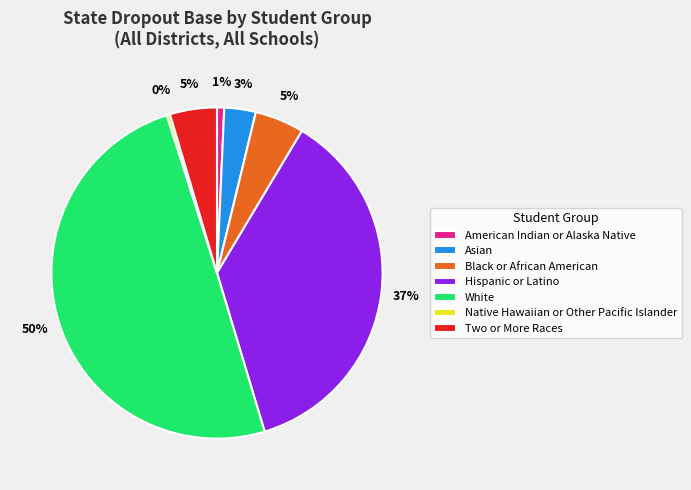

Between Native Hawaiian or Other Pacific Islander and Hispanic or Latino, which is larger?

Hispanic or Latino